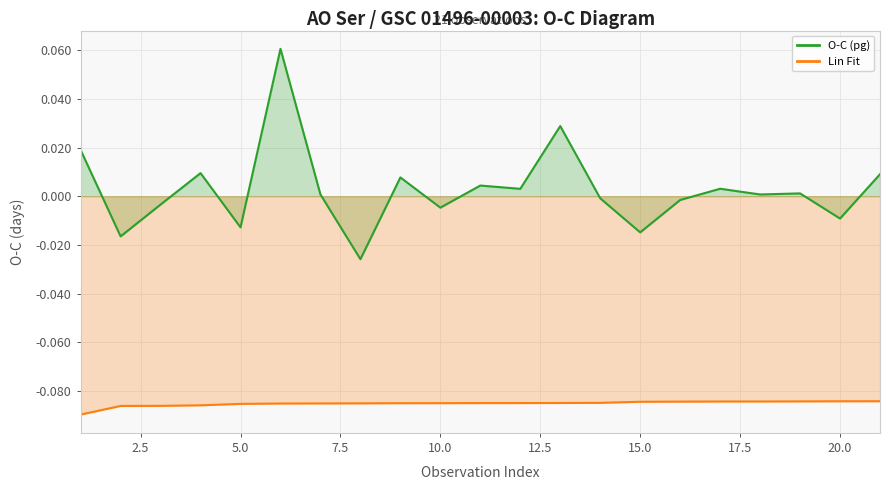

Which has a higher value, 10 or 9?

9